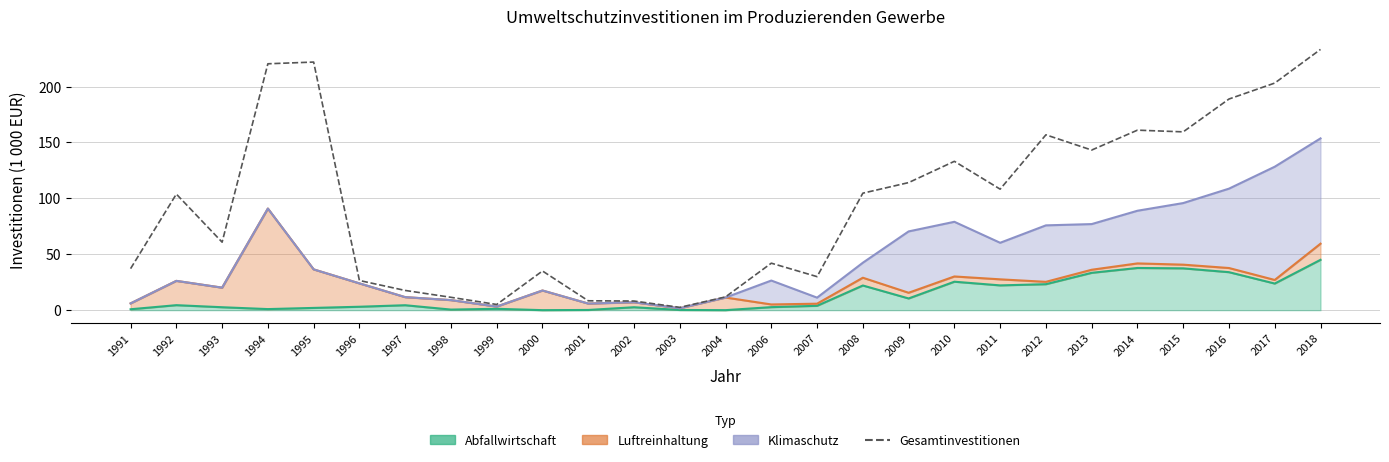

True or false: the data has more than 0 interior local peaks.

True